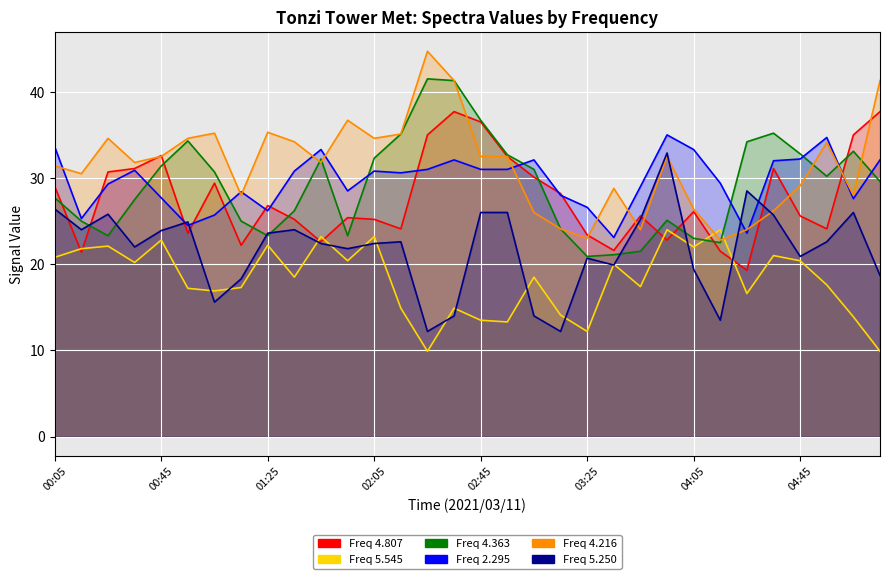

What are all the series names shown in the legend?

4.807, 5.545, 4.363, 2.295, 4.216, 5.250